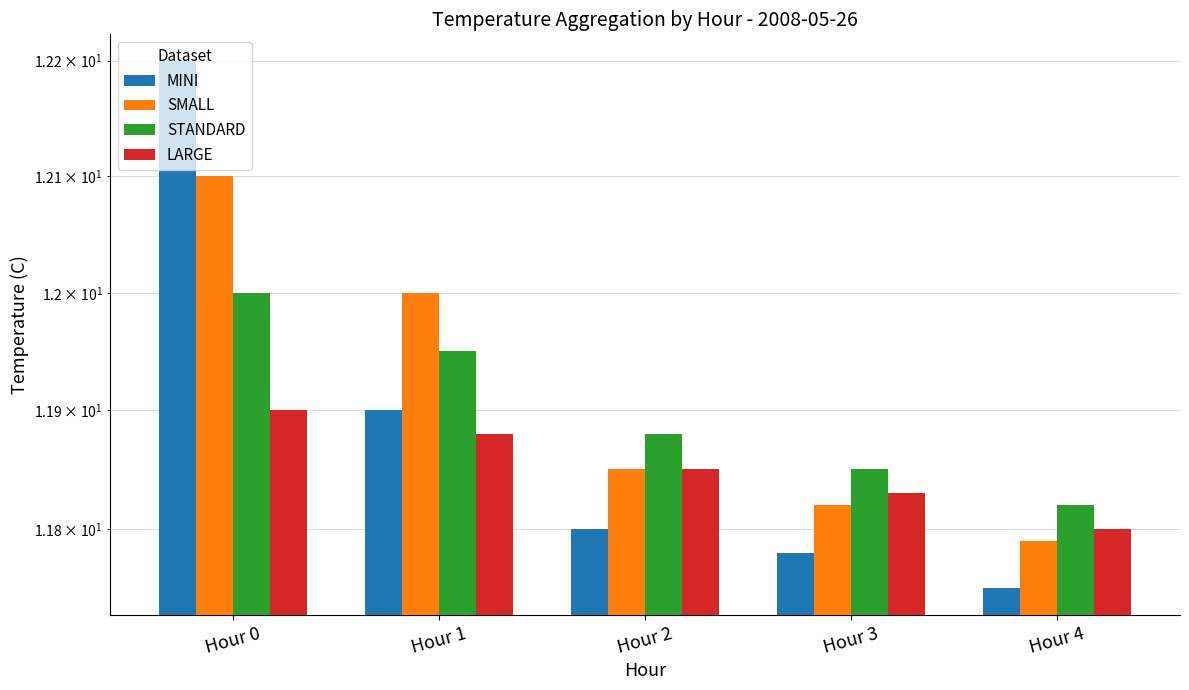

Reading left to right, transcribe all the data shown in this chart.

MINI: 12.2	11.9	11.8	11.8	11.8
SMALL: 12.1	12.0	11.8	11.8	11.8
STANDARD: 12.0	11.9	11.9	11.8	11.8
LARGE: 11.9	11.9	11.8	11.8	11.8